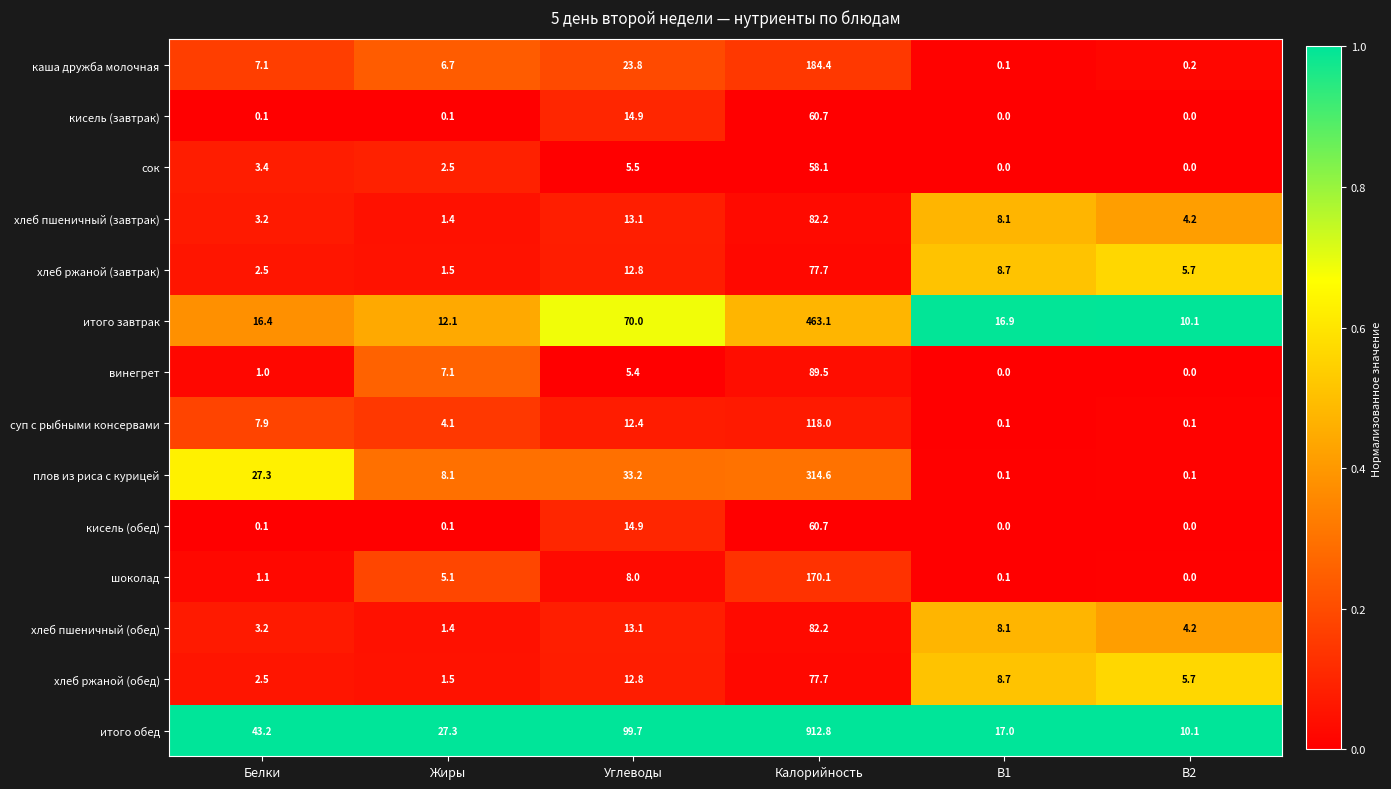

At which category does the chart reach its peak across all series?

Калорийность